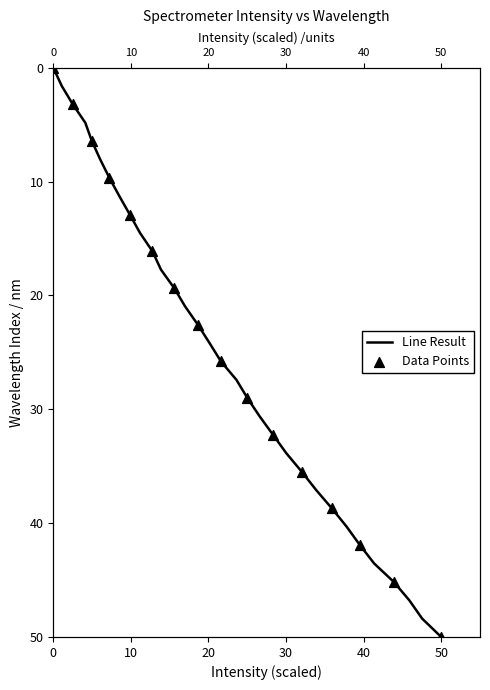

What is the change in value from 218.8244 to 223.7895?

+41.9